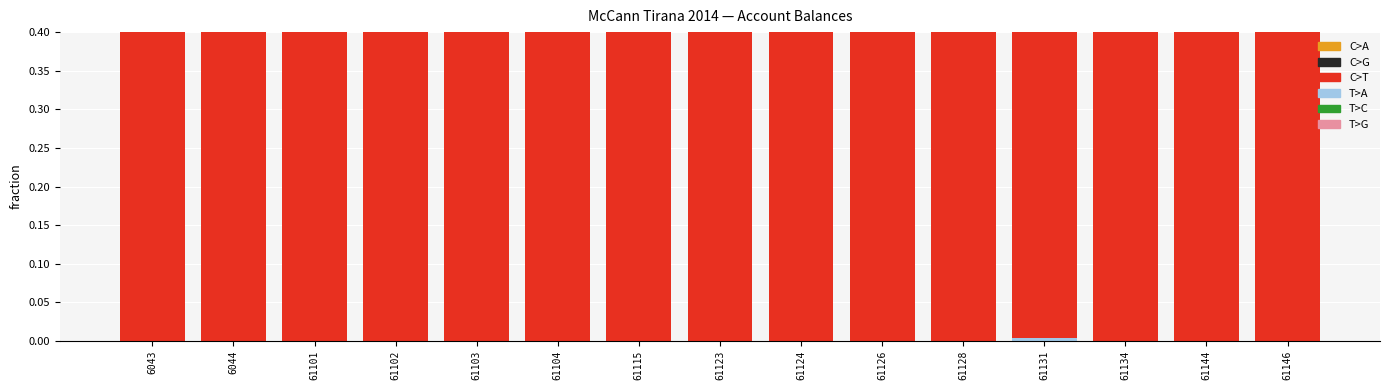

Which series has the largest range (max minus min)?

C>T